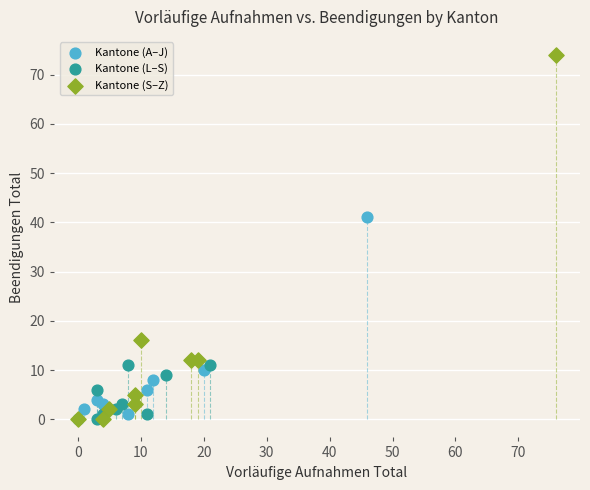

Which series has the widest spread of Y values?

Kantone (S–Z)